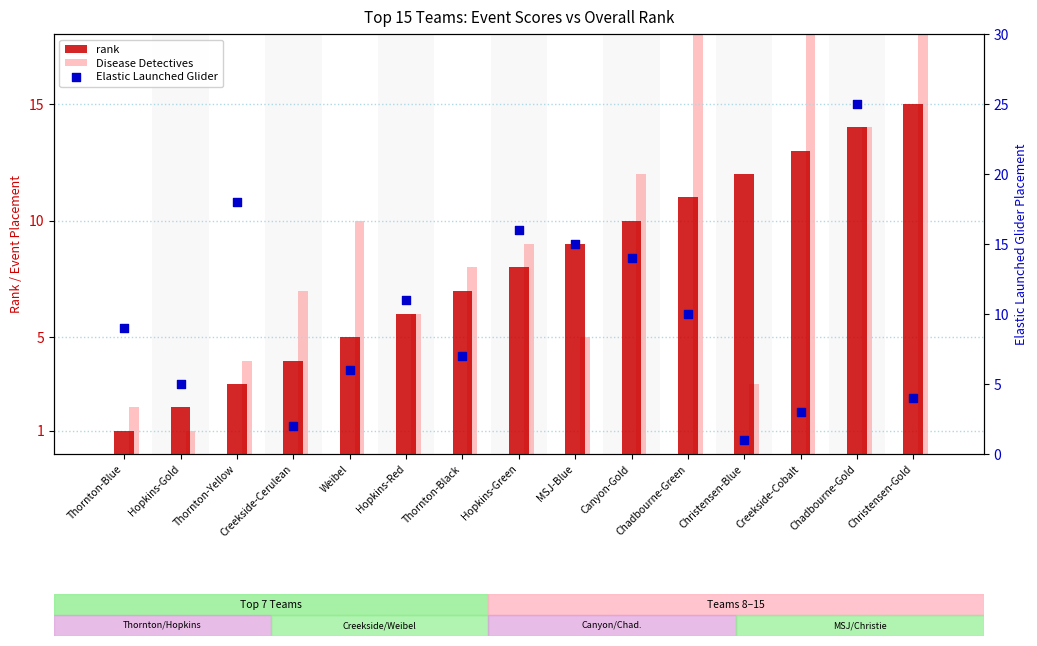

What is the total value across all series at Canyon-Gold?

36